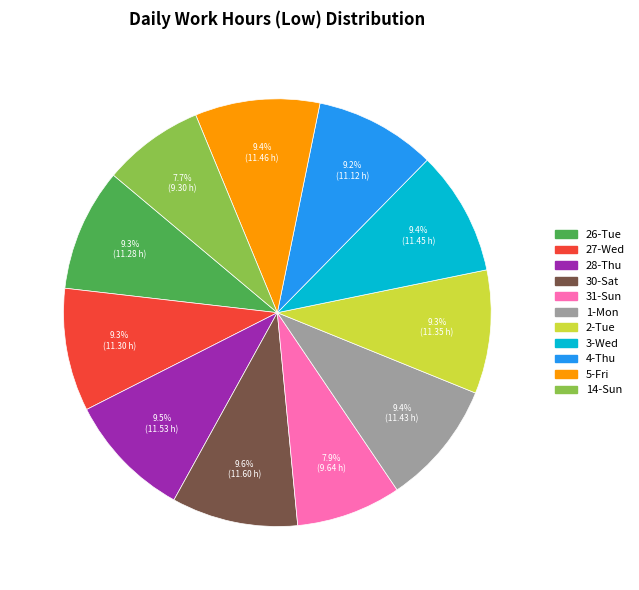

To the nearest percent, what portion does 2-Tue represent?

9%